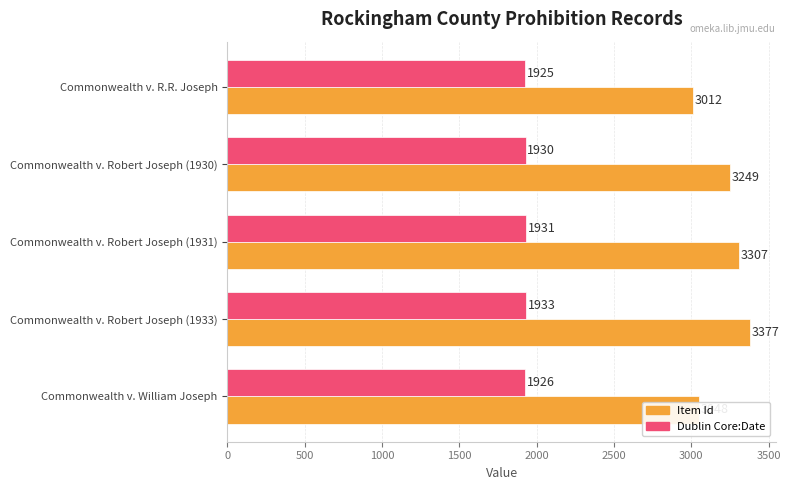

Where is Dublin Core:Date nearest to the value 1929?

Commonwealth v. Robert Joseph (1930)